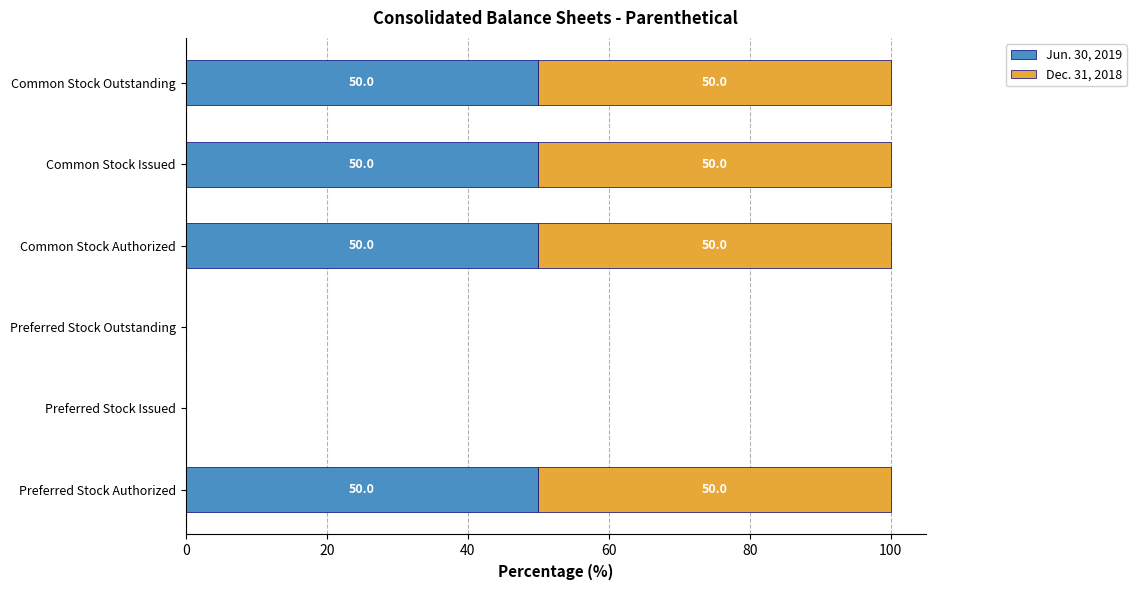

What is the sum of the Jun. 30, 2019 values at Common Stock Outstanding and Common Stock Authorized?

100